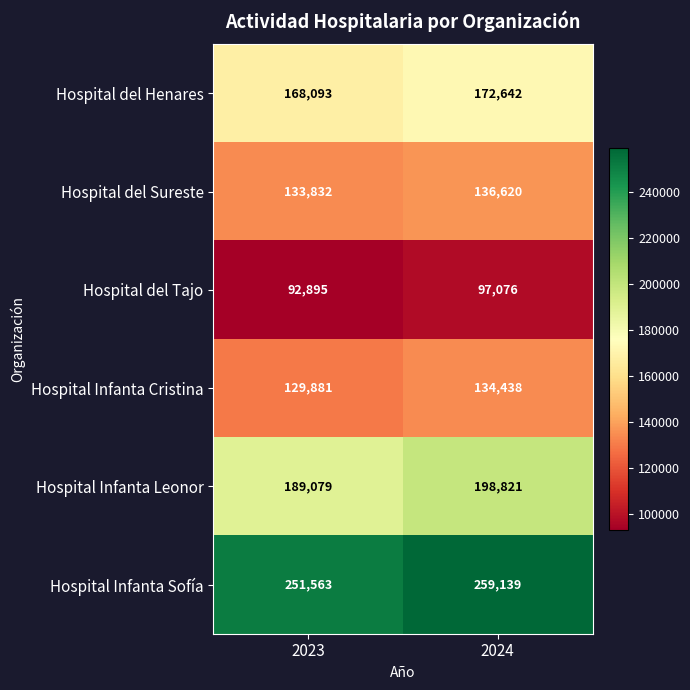

The value of Hospital Infanta Sofía at 2024 is 259139. True or false?

True